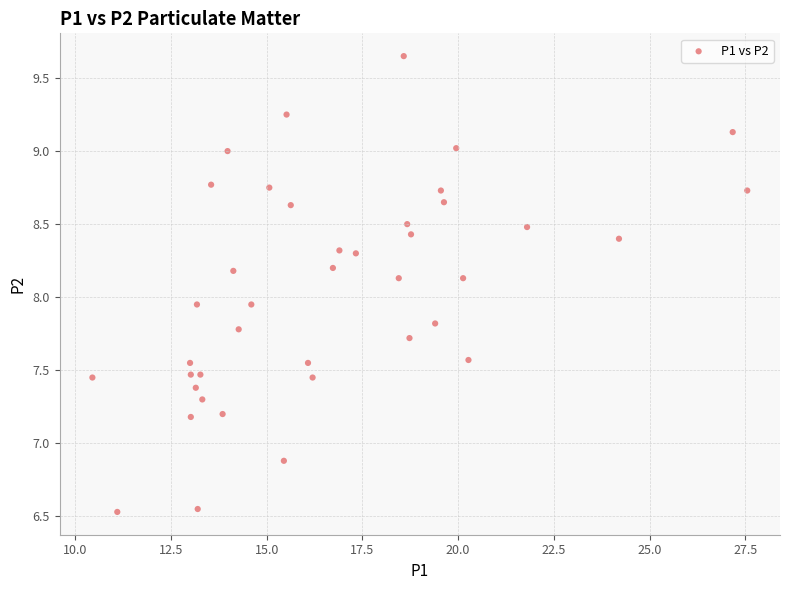

What is the range of Y values (max minus min)?

3.1